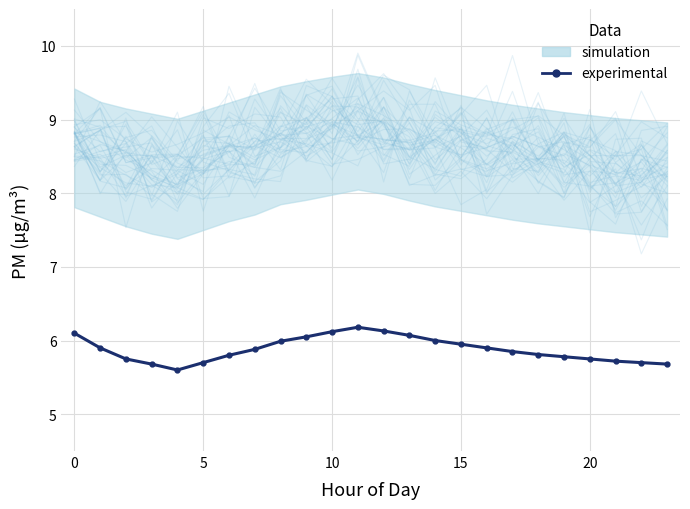

What is the sum of the values at 15 and 17?

11.5